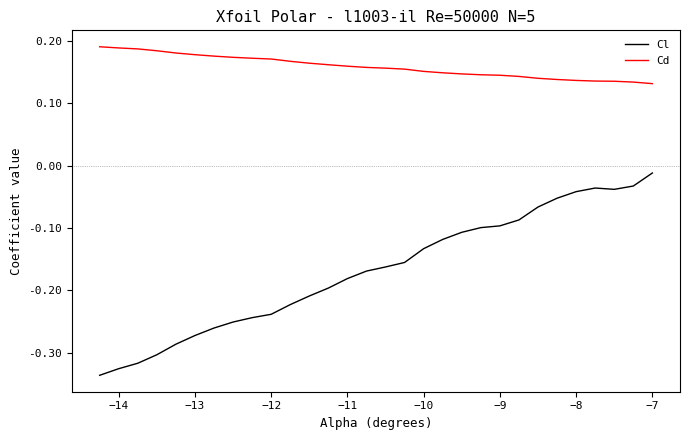

What are all the series names shown in the legend?

Cl, Cd